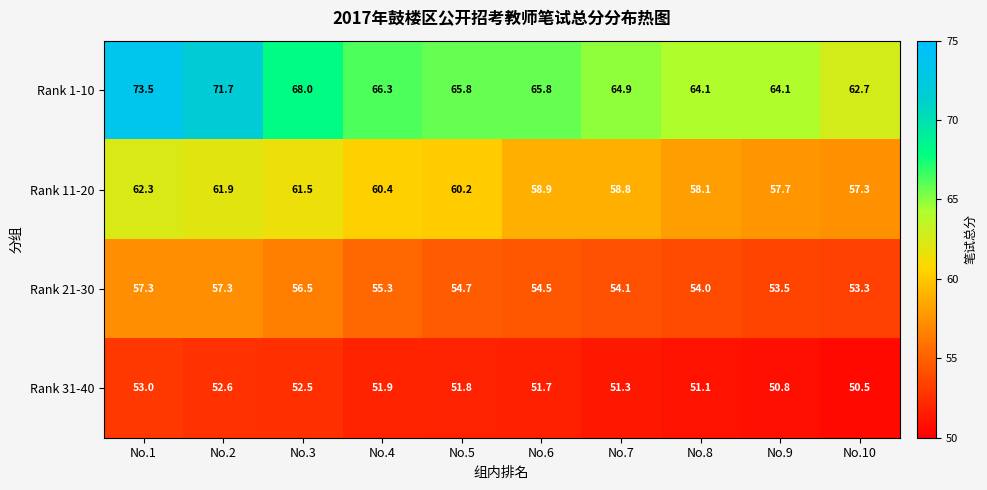

Which series has the largest total across all categories?

Rank 1-10